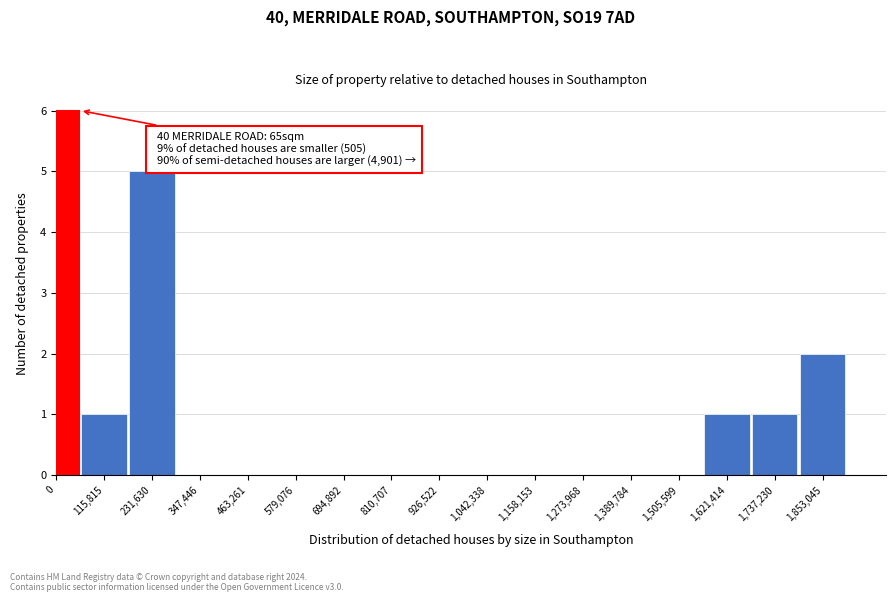

Reading left to right, extract all data points from this chart.

0=6	115,815=1	231,630=5	347,446=0	463,261=0	579,076=0	694,892=0	810,707=0	926,522=0	1,042,338=0	1,158,153=0	1,273,968=0	1,389,784=0	1,505,599=0	1,621,414=1	1,737,230=1	1,853,045=2